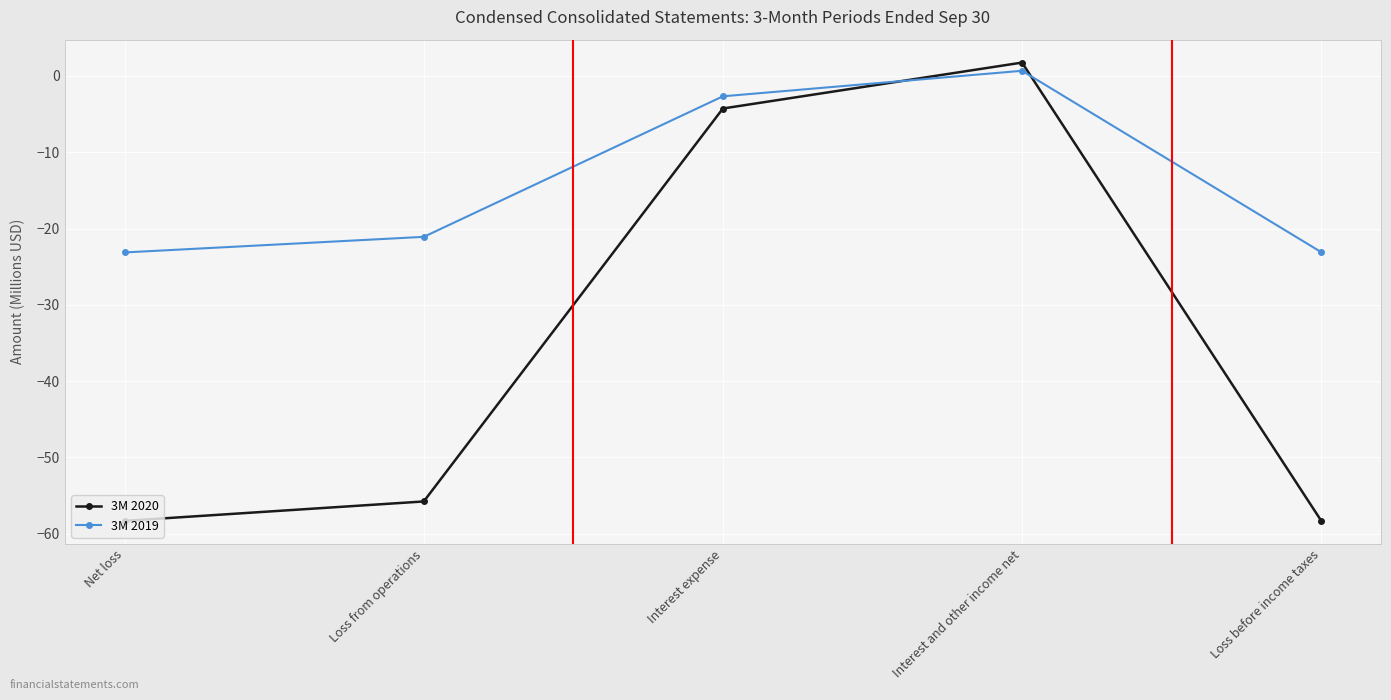

At which category does the chart reach its peak across all series?

Interest and other income net